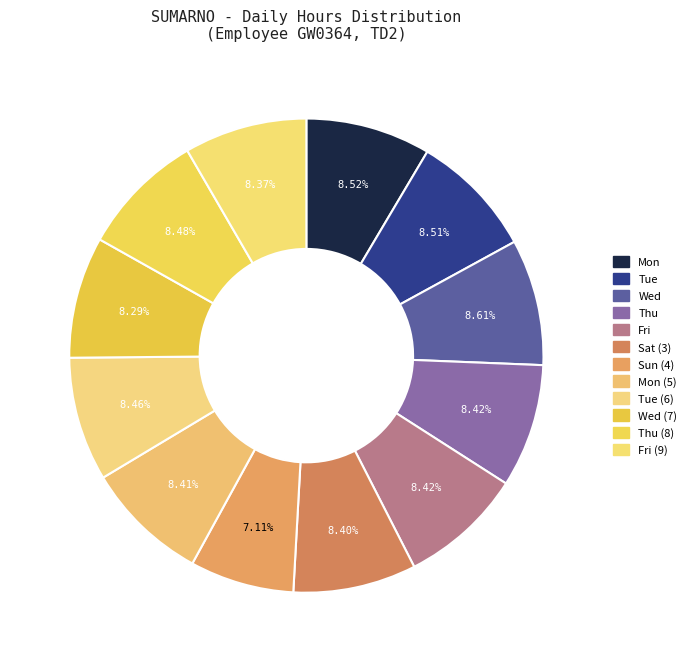

Count the number of slices in the pie.

12